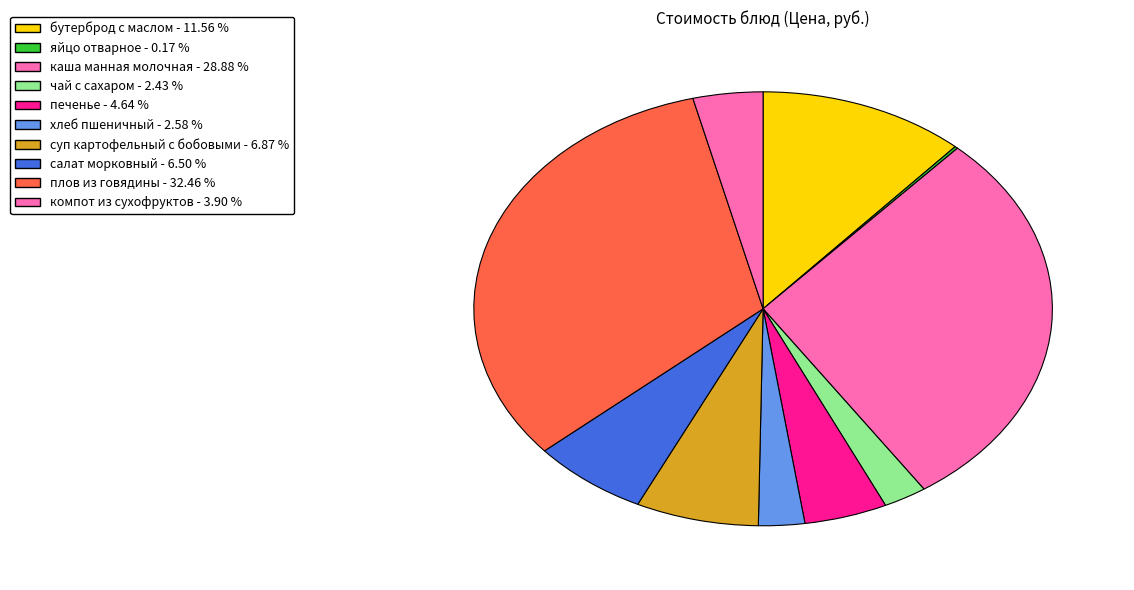

To the nearest percent, what percentage of the pie is печенье?

5%